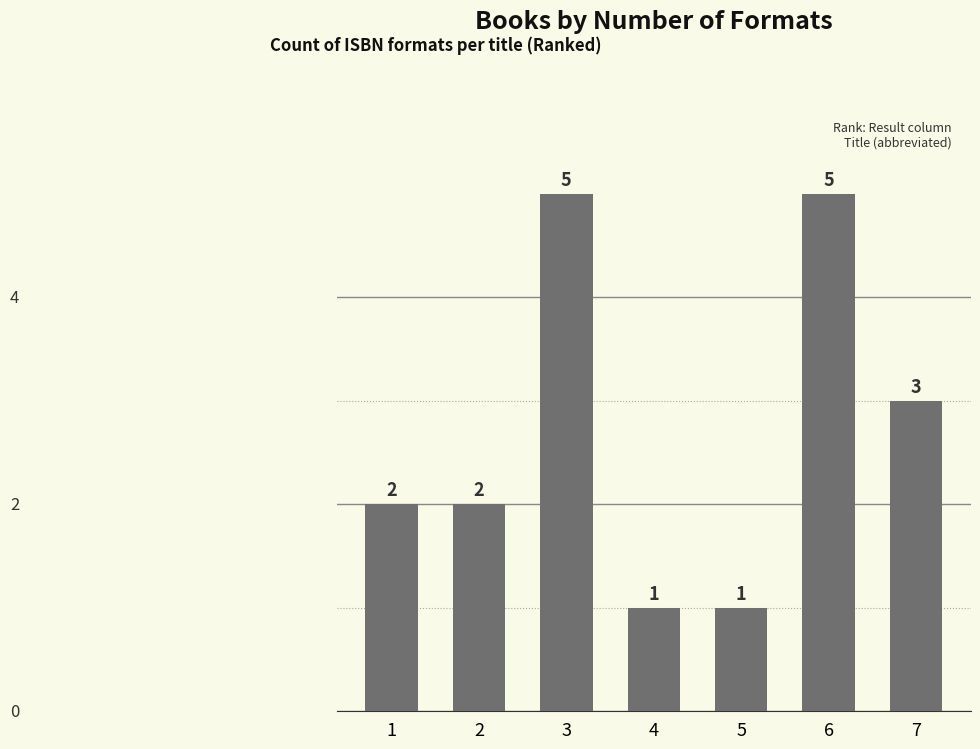

What is the difference between the second highest and second lowest values?

4